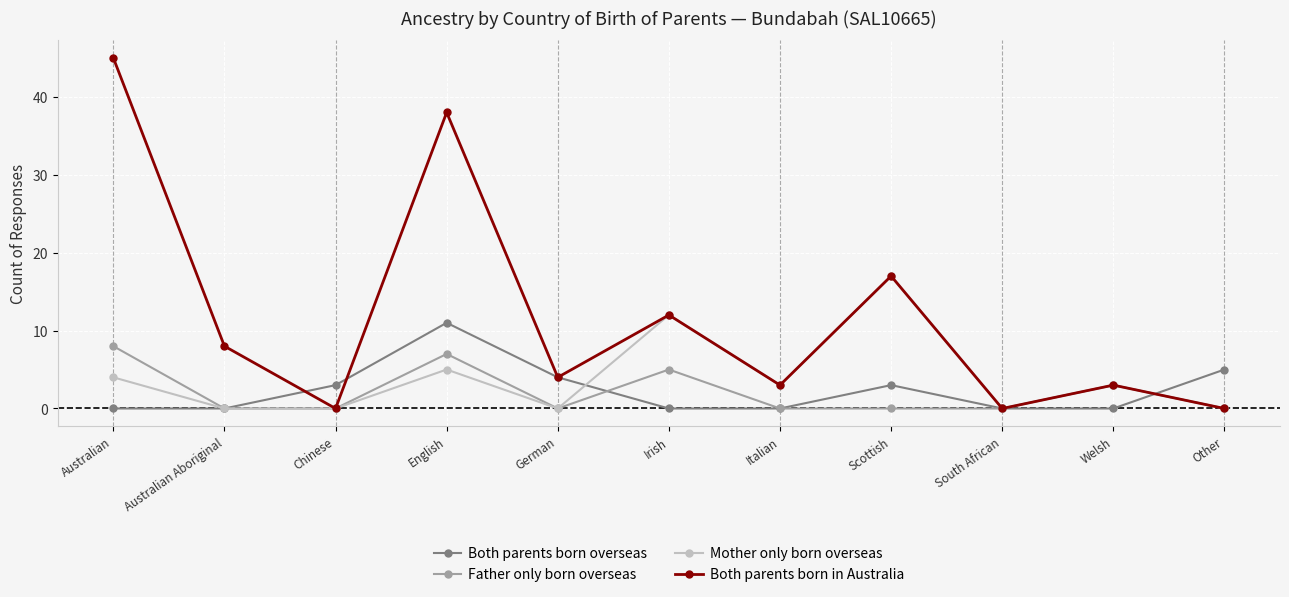

What is the difference between the maximum and minimum values in the Both parents born overseas series?

11